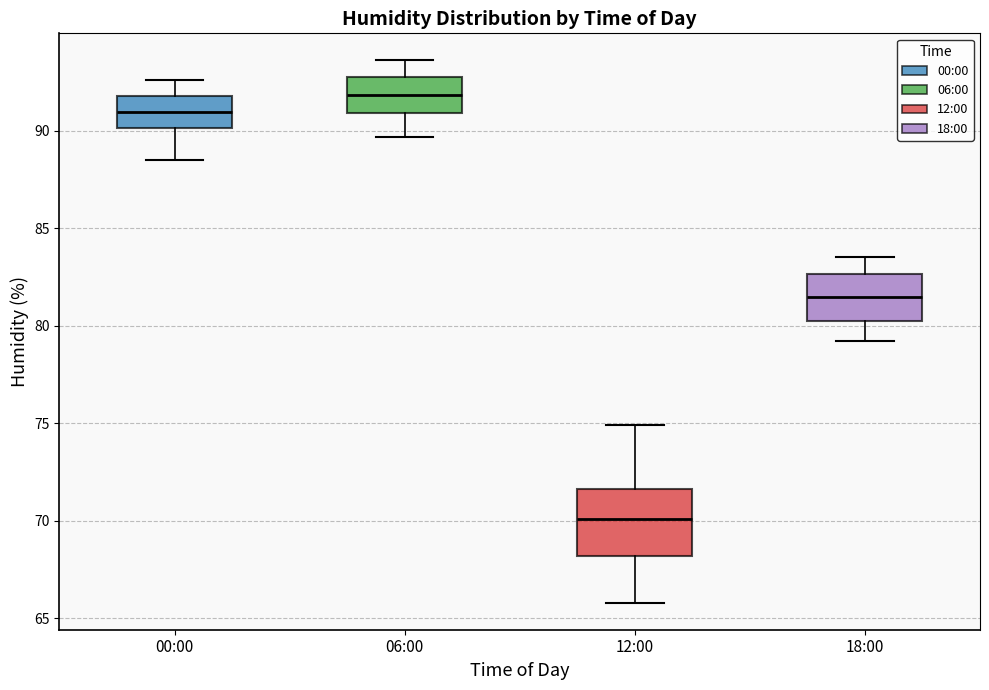

Reading left to right, read every box against the y-axis: the position of its median line, the range the box covers, and the ends of its whiskers. The values are not printed on the chart, so give them approximately, as read against the axis.

00:00: median 91.0, box 90.0 to 92.0, whiskers 88.5 to 92.5
06:00: median 92.0, box 91.0 to 93.0, whiskers 89.5 to 93.5
12:00: median 70.0, box 68.0 to 71.5, whiskers 66.0 to 75.0
18:00: median 81.5, box 80.5 to 82.5, whiskers 79.0 to 83.5